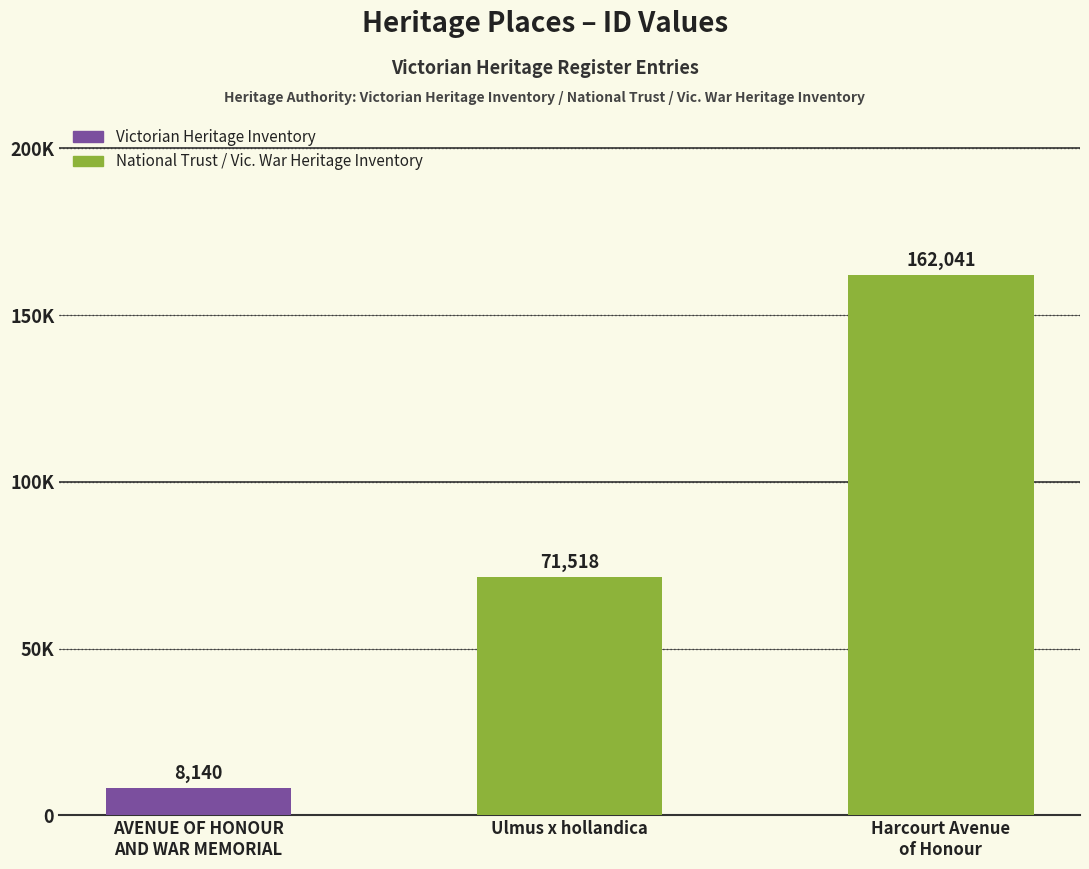

At which label is the value closest to 85090?

Ulmus x hollandica